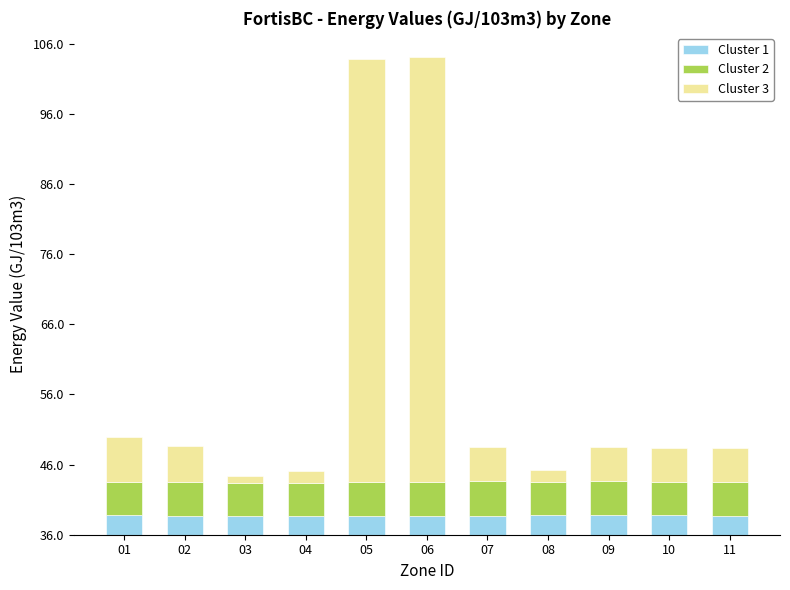

Are the bars grouped side by side (vs. stacked)?

No